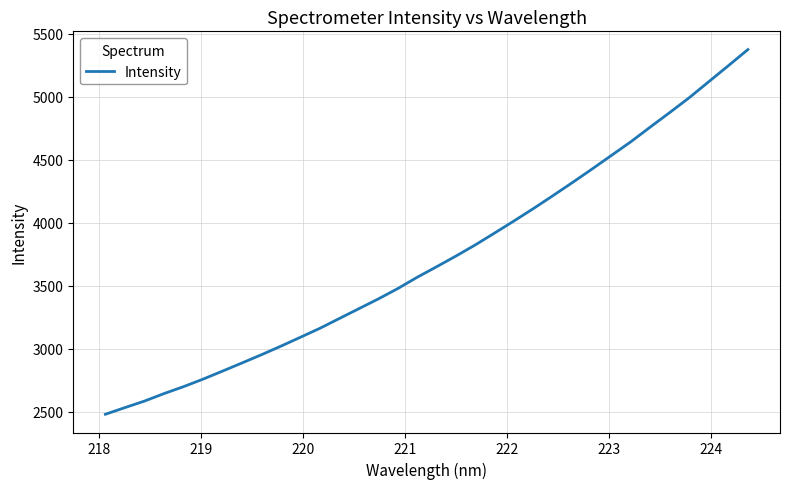

How many lines are shown in the chart?

1